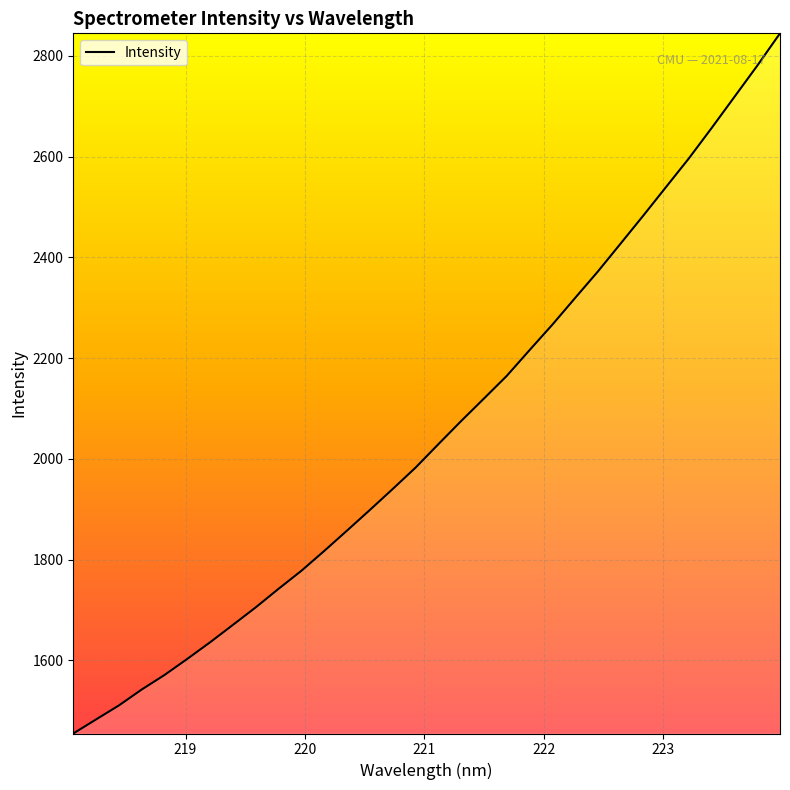

What is the smallest value displayed?

1454.8